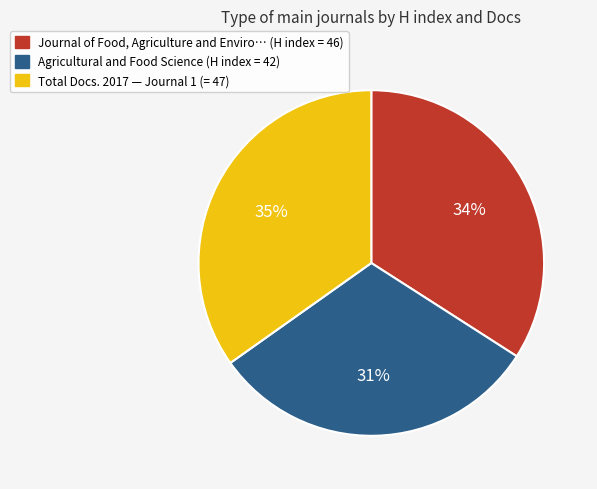

To the nearest percent, what is the average slice percentage?

33%